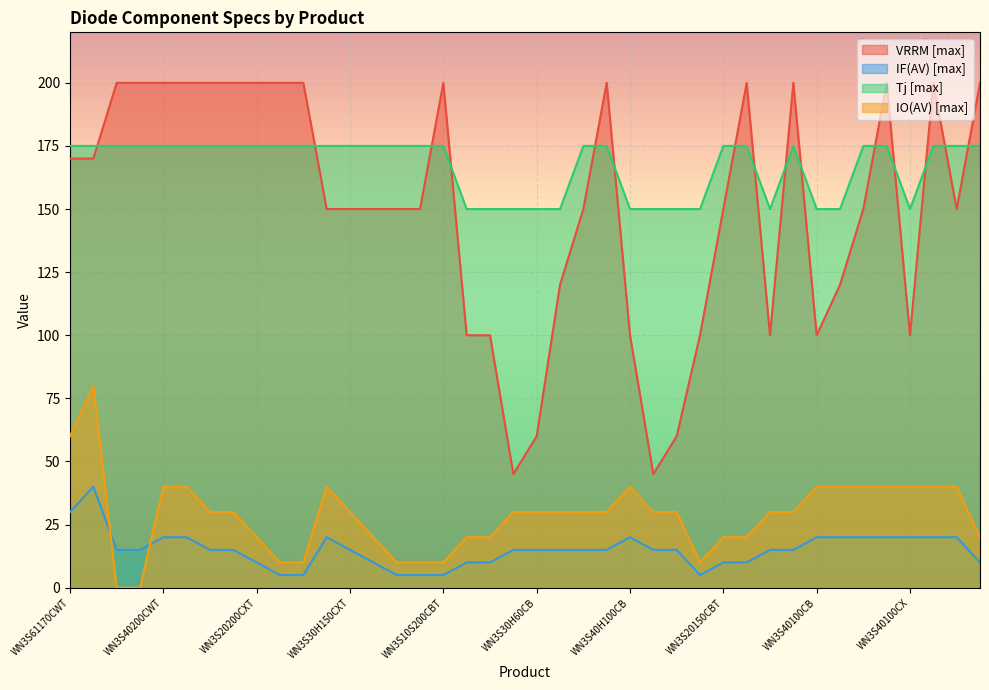

What is the label of the 37th point from the right?

WN3S15200XT